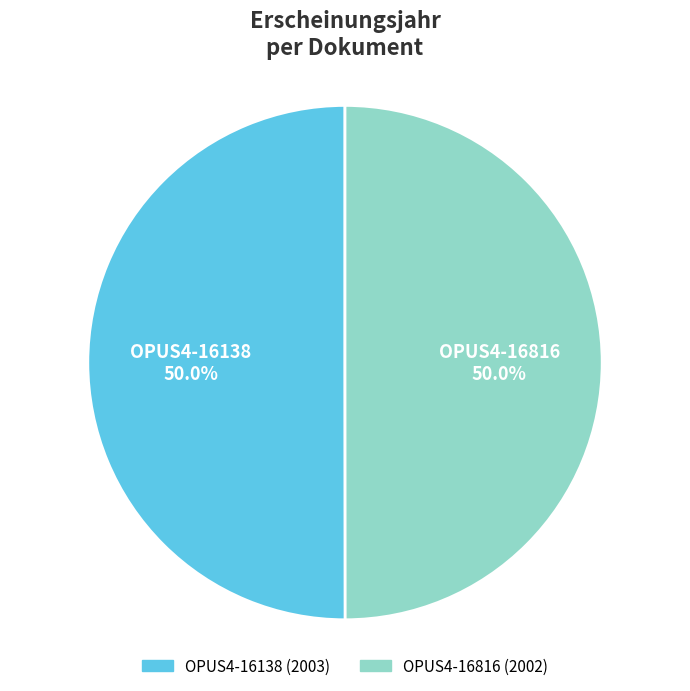

How much of the chart is everything except OPUS4-16138?

50.0%